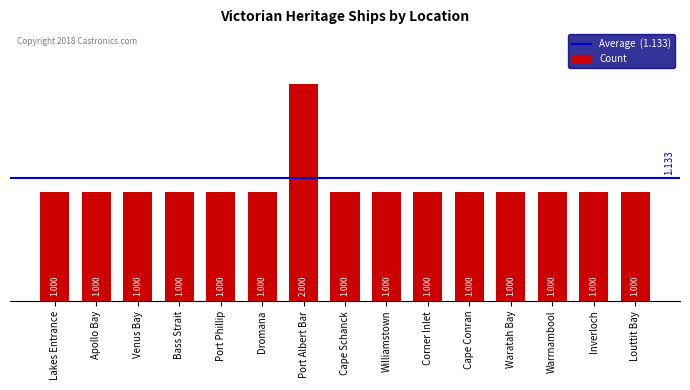

Reading left to right, what are all the values shown in this chart?

1	1	1	1	1	1	2	1	1	1	1	1	1	1	1